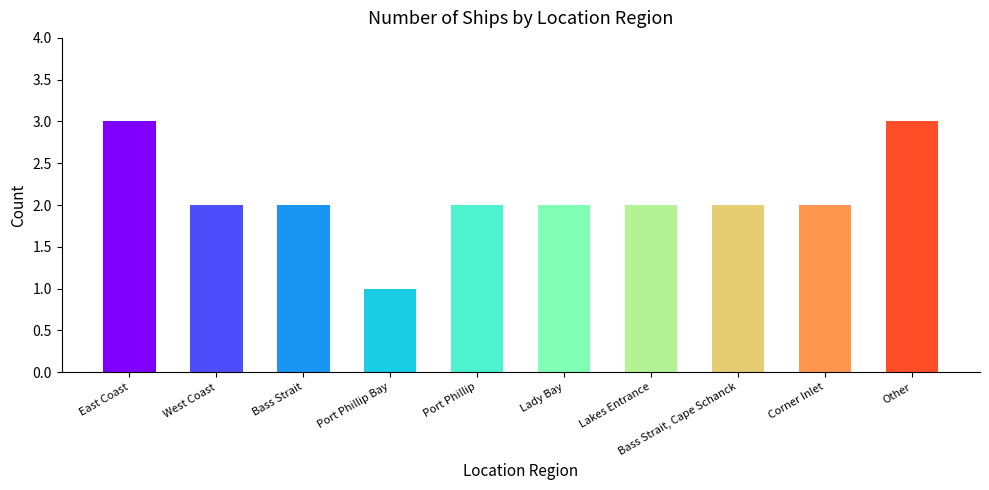

Approximately how many times larger is the value at Other compared to Bass Strait?

1.5